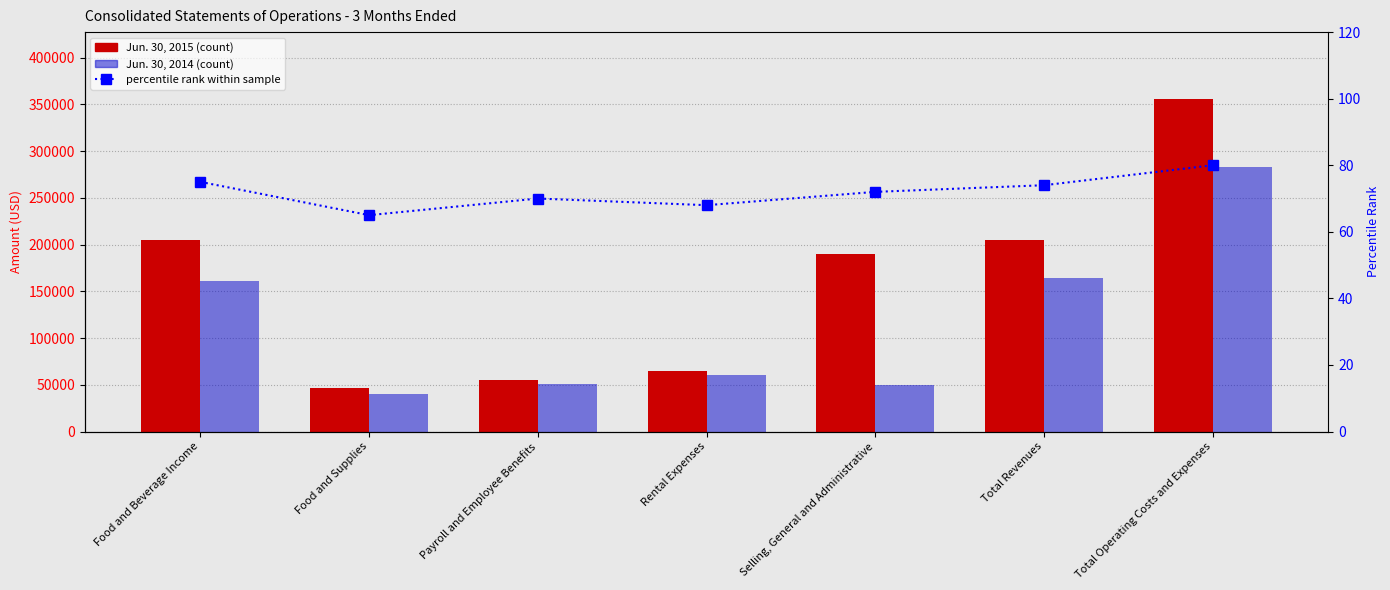

The value of Jun. 30, 2015 at Food and Beverage Income is 306506. True or false?

False